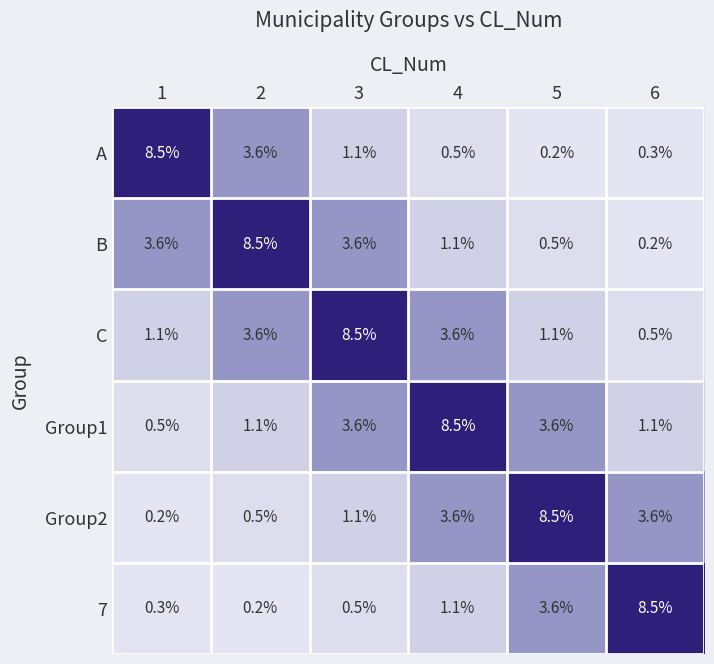

What is the smallest value displayed?

0.2